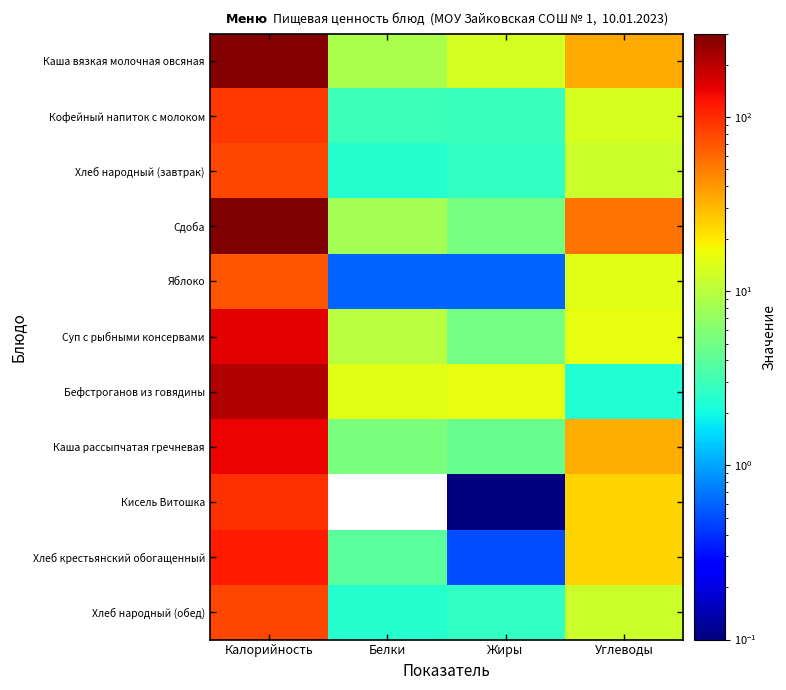

Between Углеводы and Калорийность, which is larger?

Калорийность